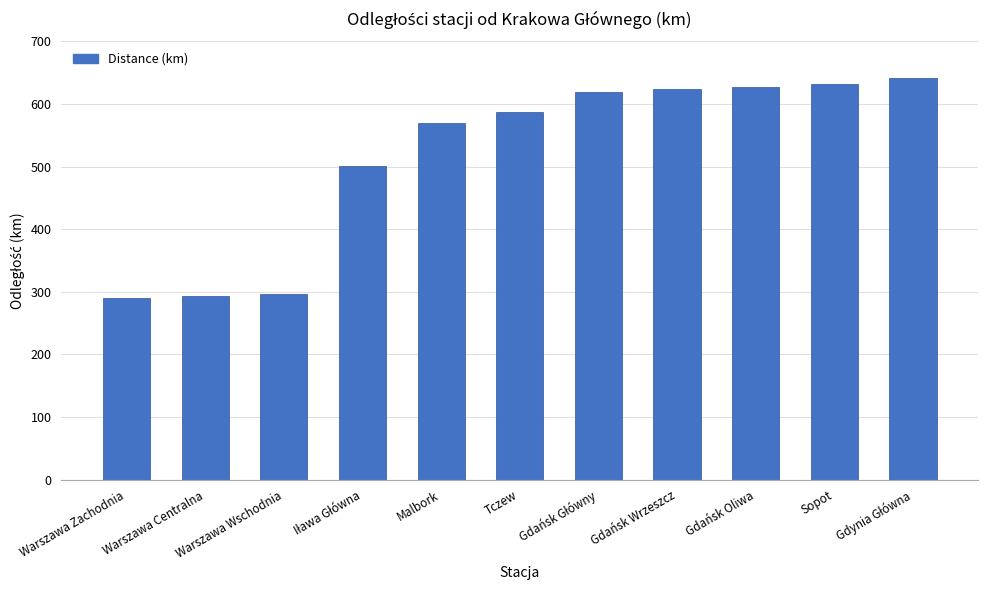

What is the greatest value displayed?

641